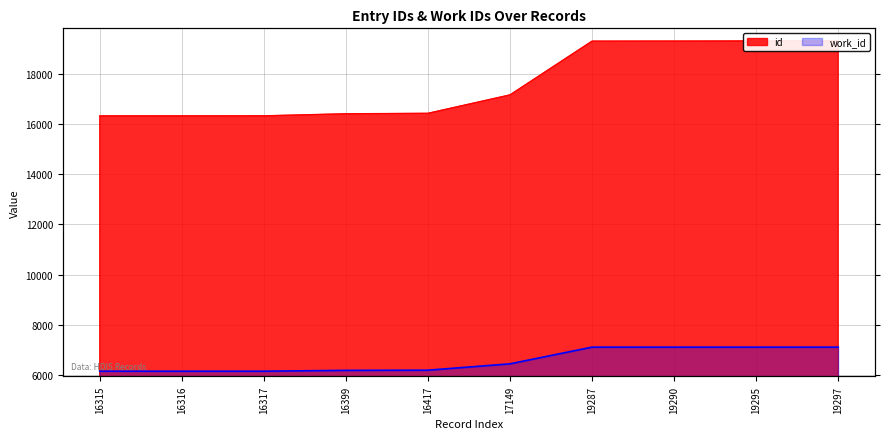

List the series in order of their overall mean, lowest first.

work_id, id